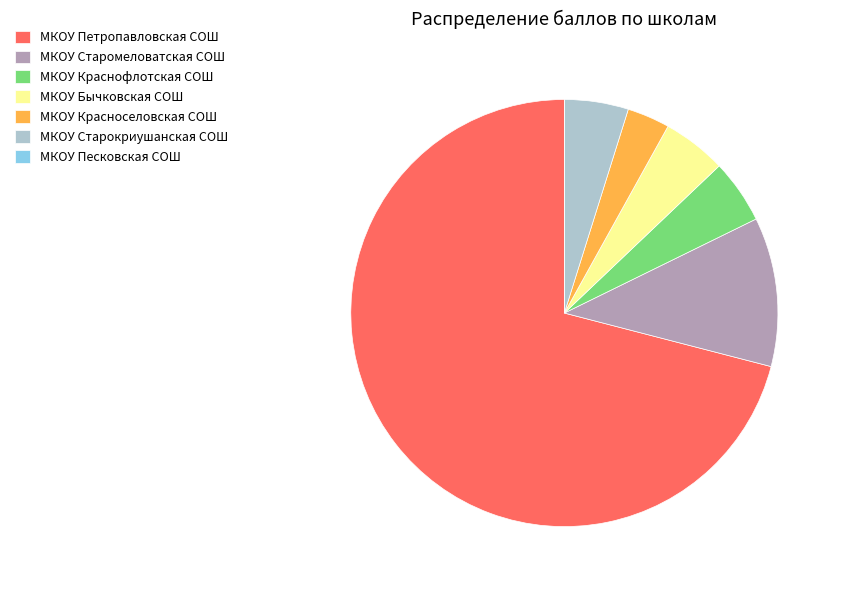

Is there any slice that represents more than half of the pie?

Yes